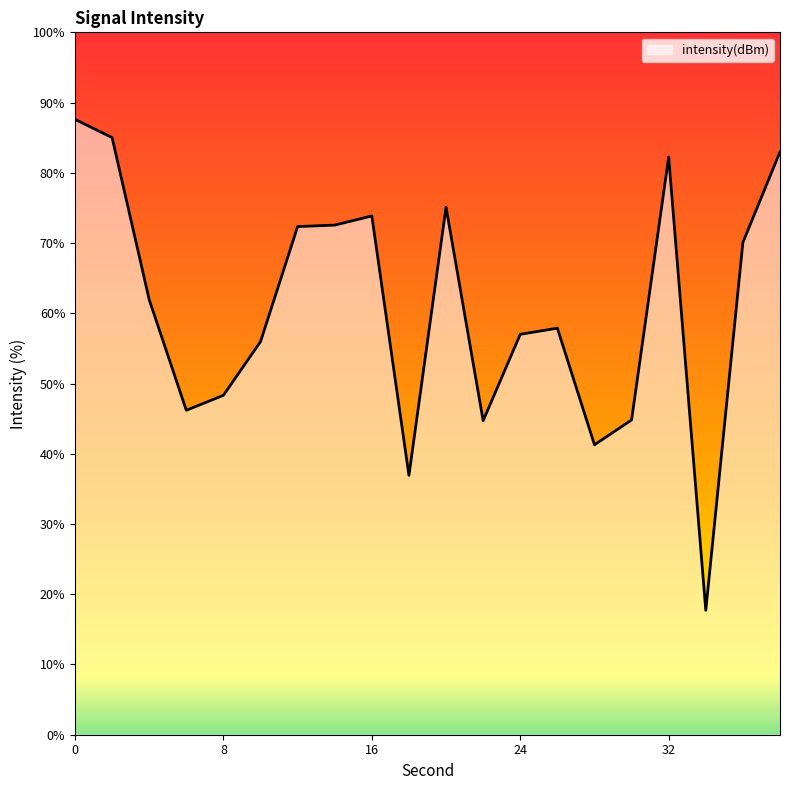

What is the difference between the maximum and minimum values?

69.9